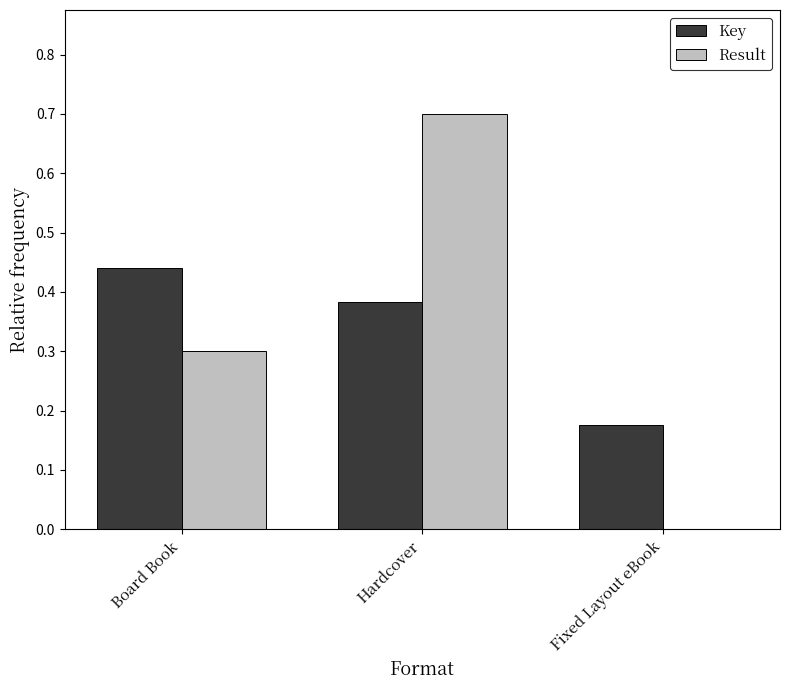

The value of Result at Board Book is 0.3. True or false?

True